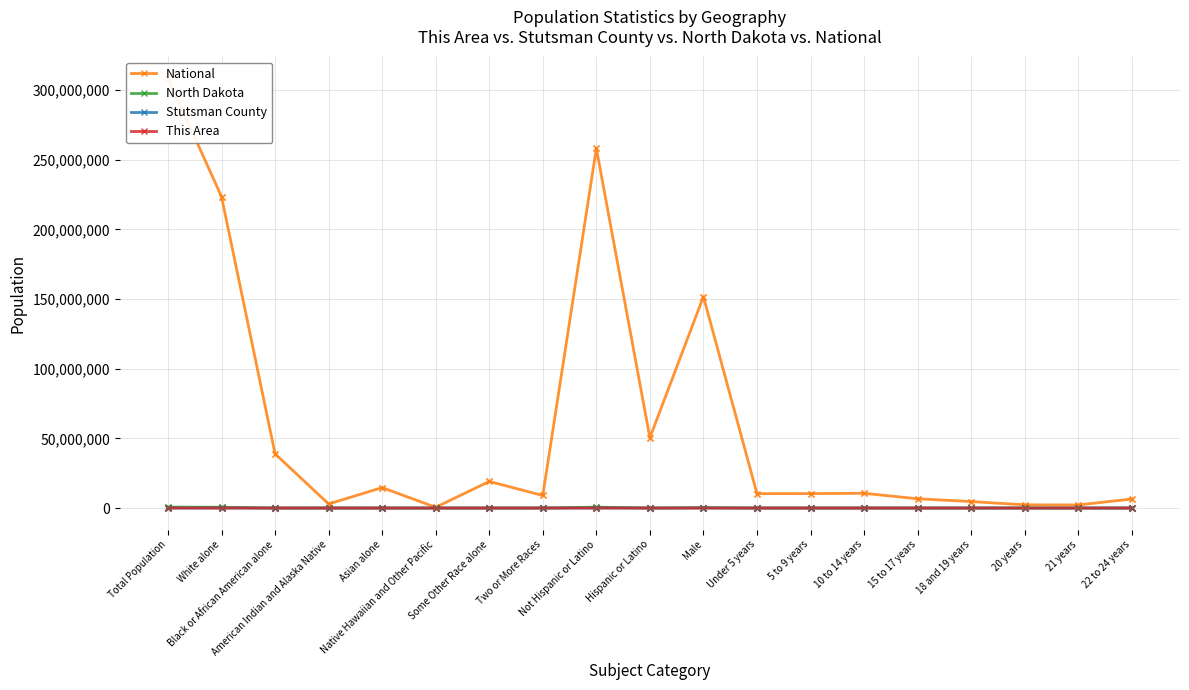

Which series has the largest total across all categories?

National